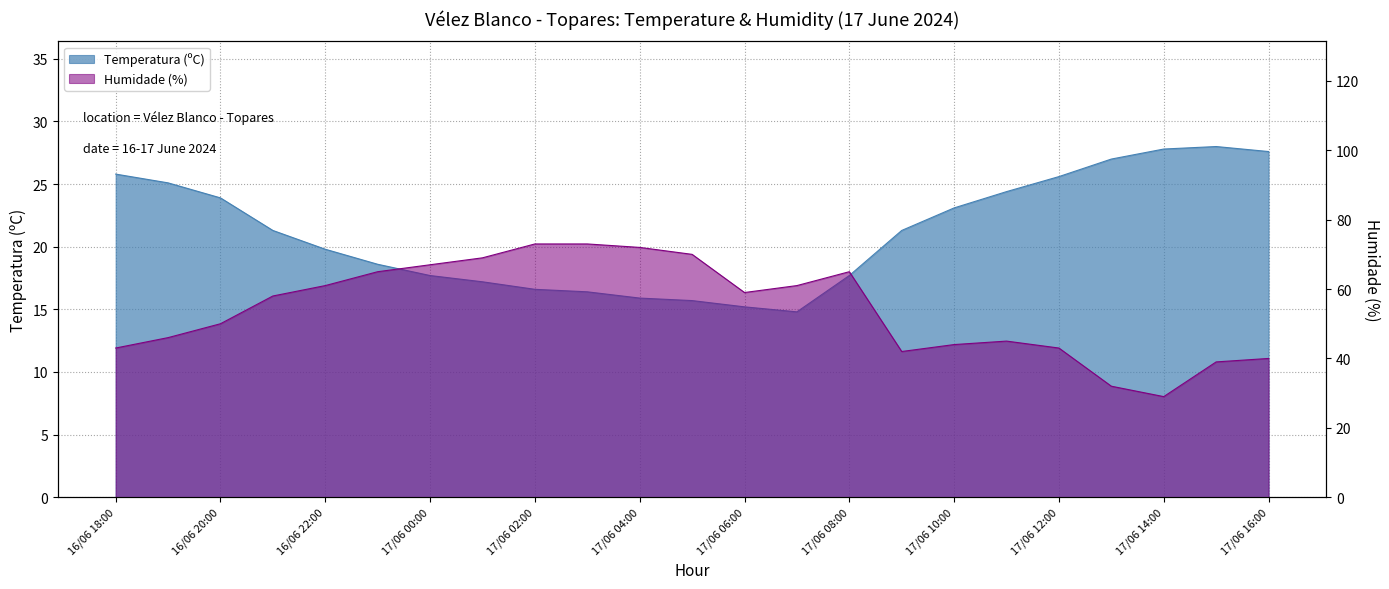

At which category is the sum across all series the highest?

17/06 02:00